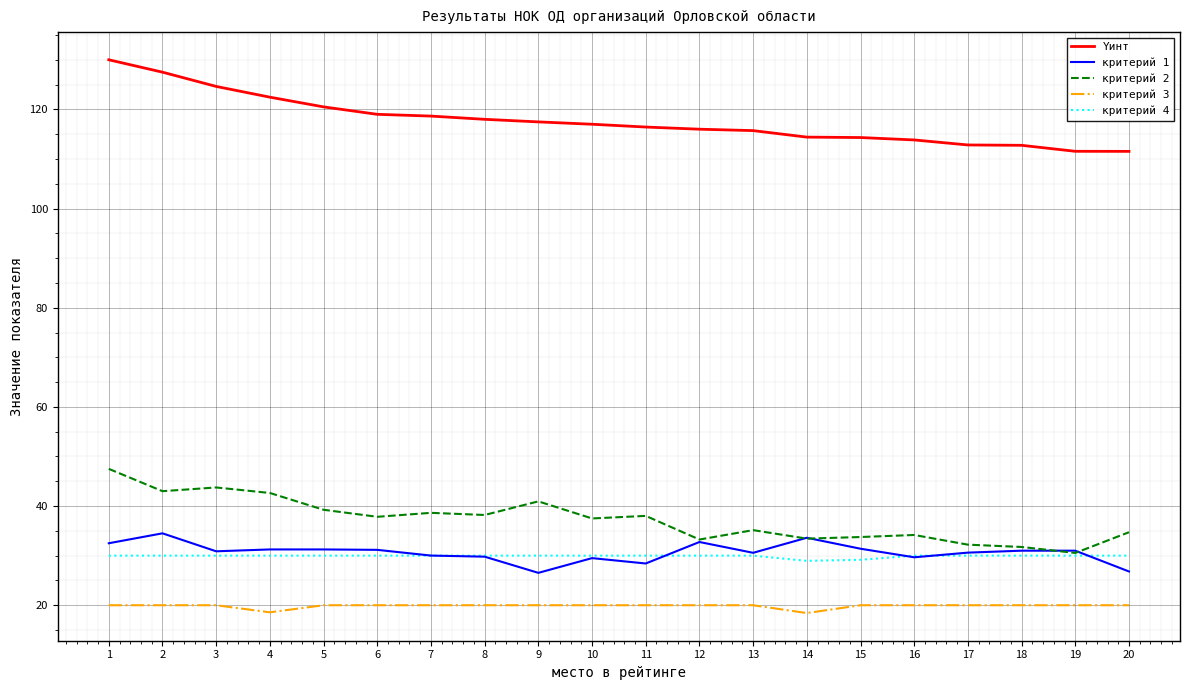

Which series has the largest range (max minus min)?

Yинт